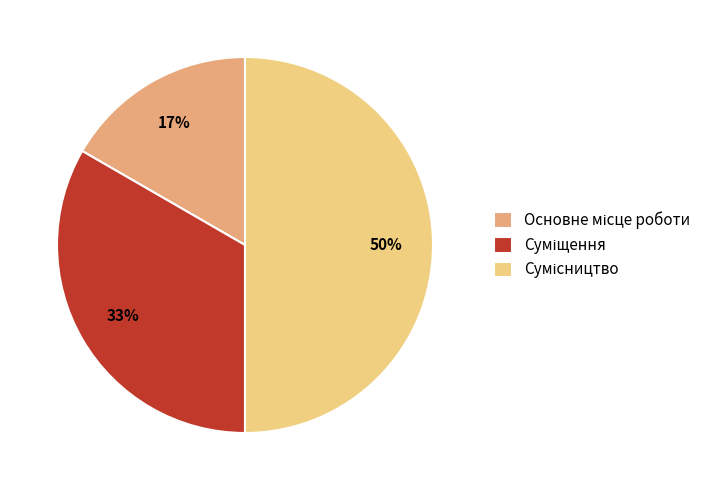

To the nearest percent, what is the difference between the largest and smallest slice percentages?

33%